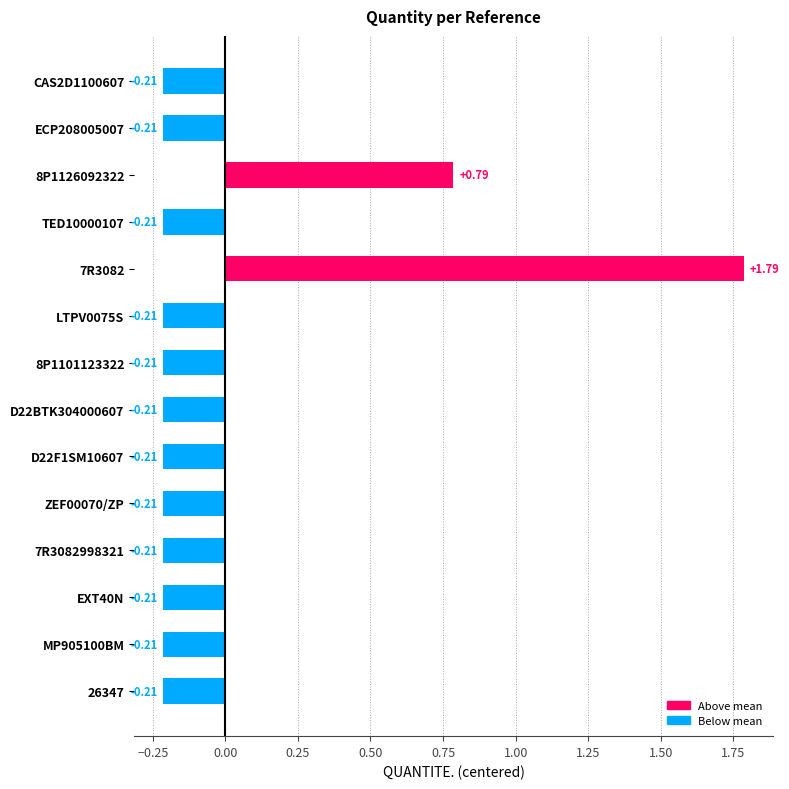

Which has a higher value, 7R3082 or EXT40N?

7R3082